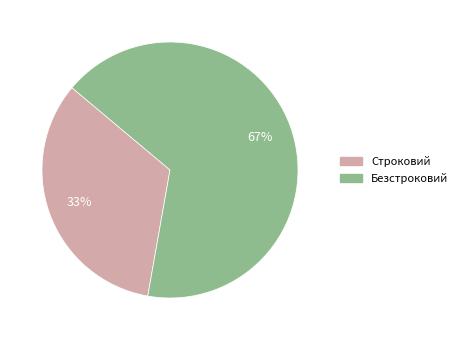

To the nearest percent, what is the average slice percentage?

50%